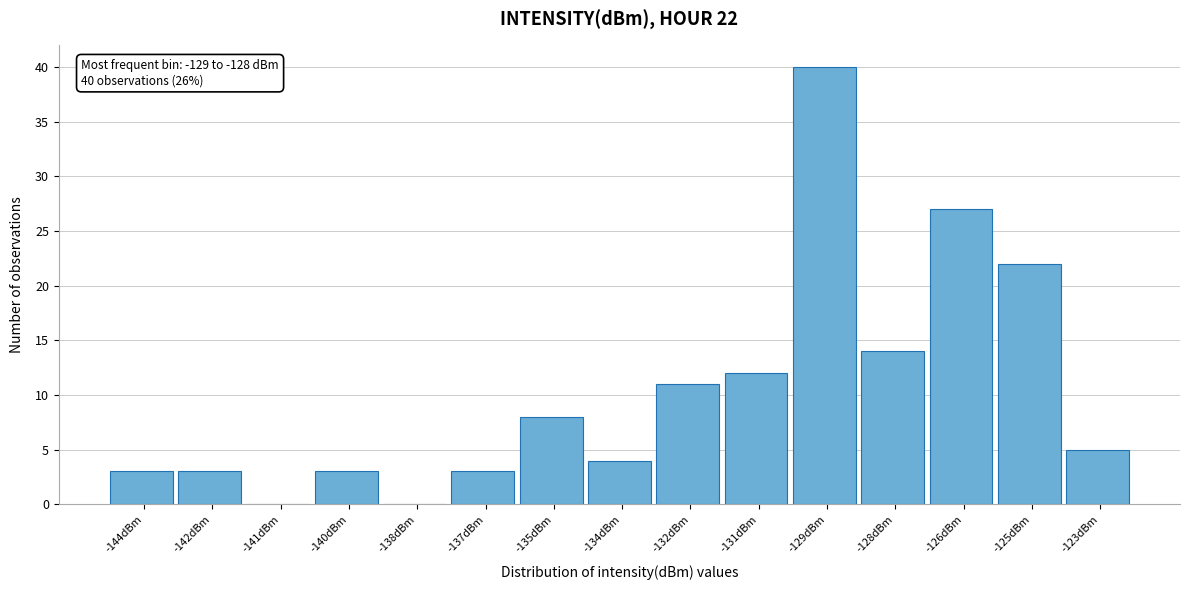

Reading left to right, what are all the values shown in this chart?

-144dBm=3	-142dBm=3	-141dBm=0	-140dBm=3	-138dBm=0	-137dBm=3	-135dBm=8	-134dBm=4	-132dBm=11	-131dBm=12	-129dBm=40	-128dBm=14	-126dBm=27	-125dBm=22	-123dBm=5